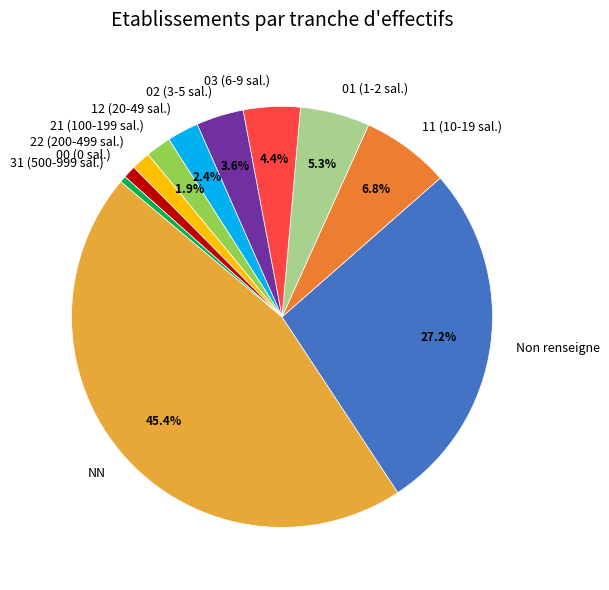

Which category has the biggest portion of the pie?

NN